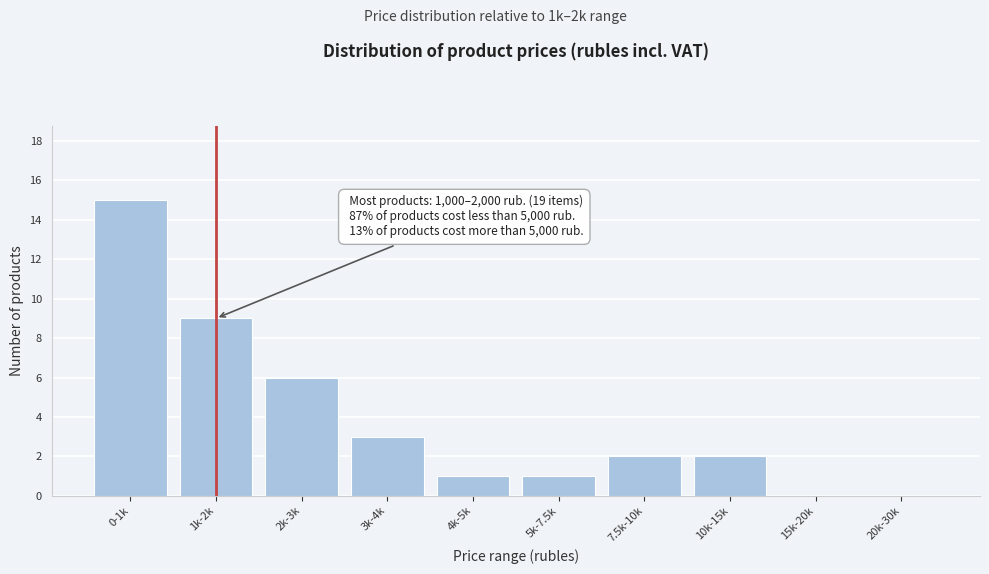

Reading right to left, extract all data points from this chart.

20k-30k=0	15k-20k=0	10k-15k=2	7.5k-10k=2	5k-7.5k=1	4k-5k=1	3k-4k=3	2k-3k=6	1k-2k=9	0-1k=15